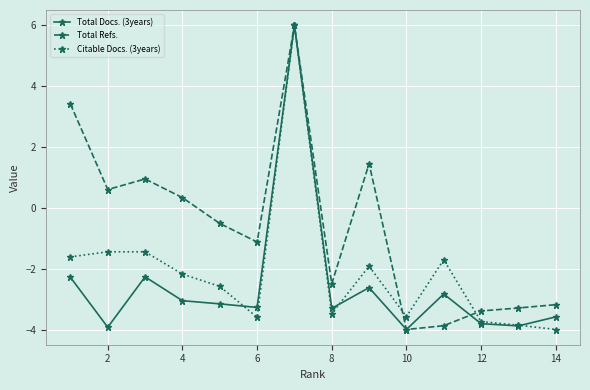

Which series has the largest total across all categories?

Total Refs.